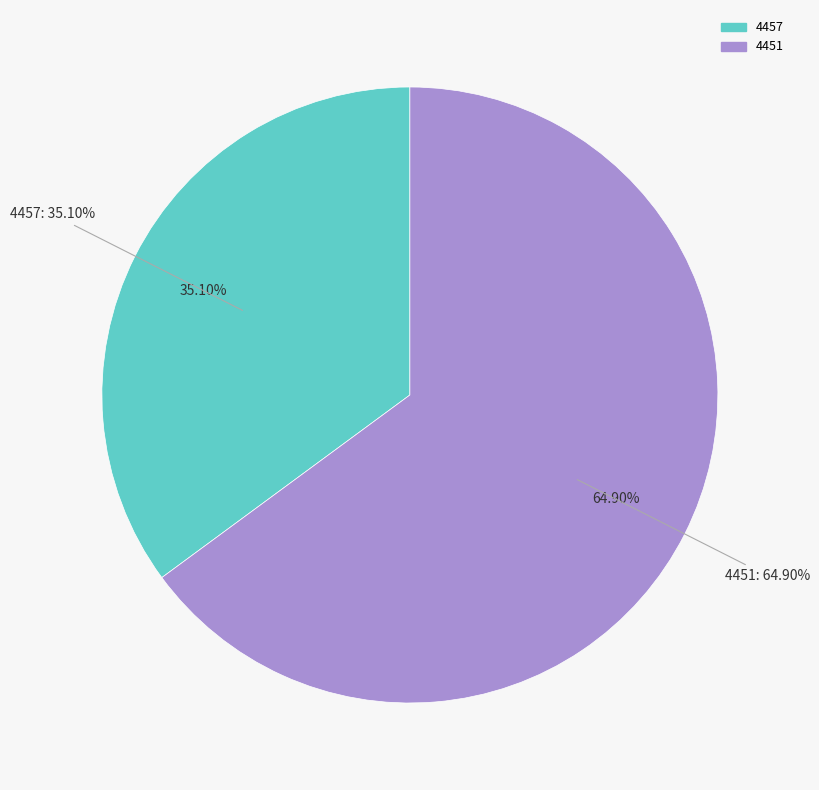

Is it true that 4451 is 65% of the pie?

True